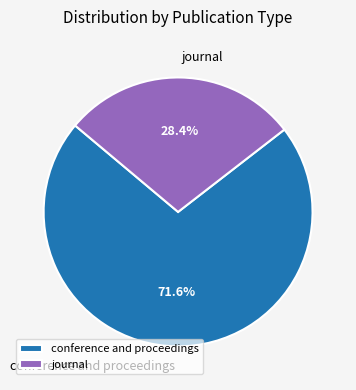

Count the number of slices in the pie.

2